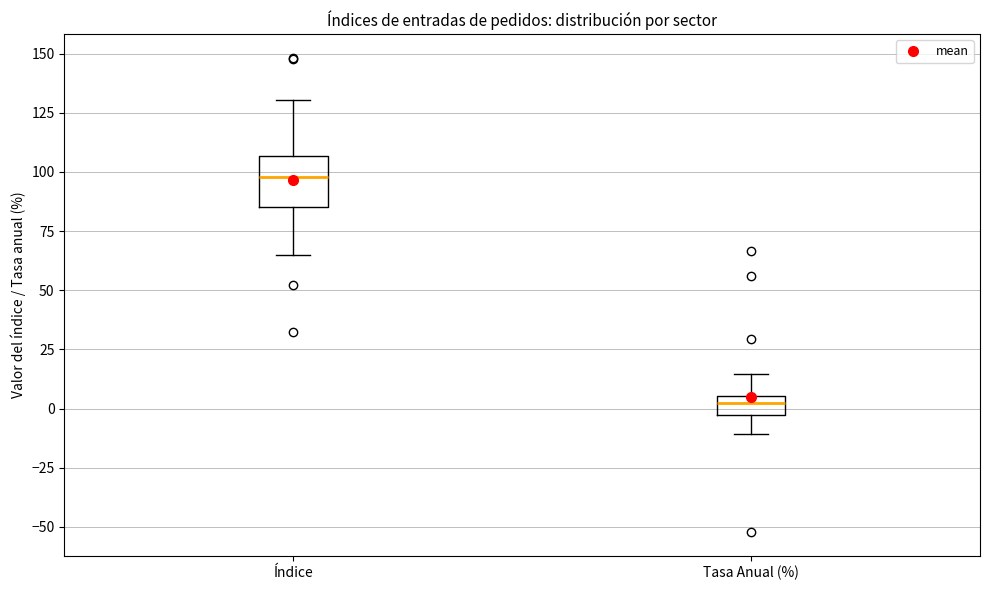

Comparing the boxes themselves (not the whiskers), which one is the tallest?

Índice